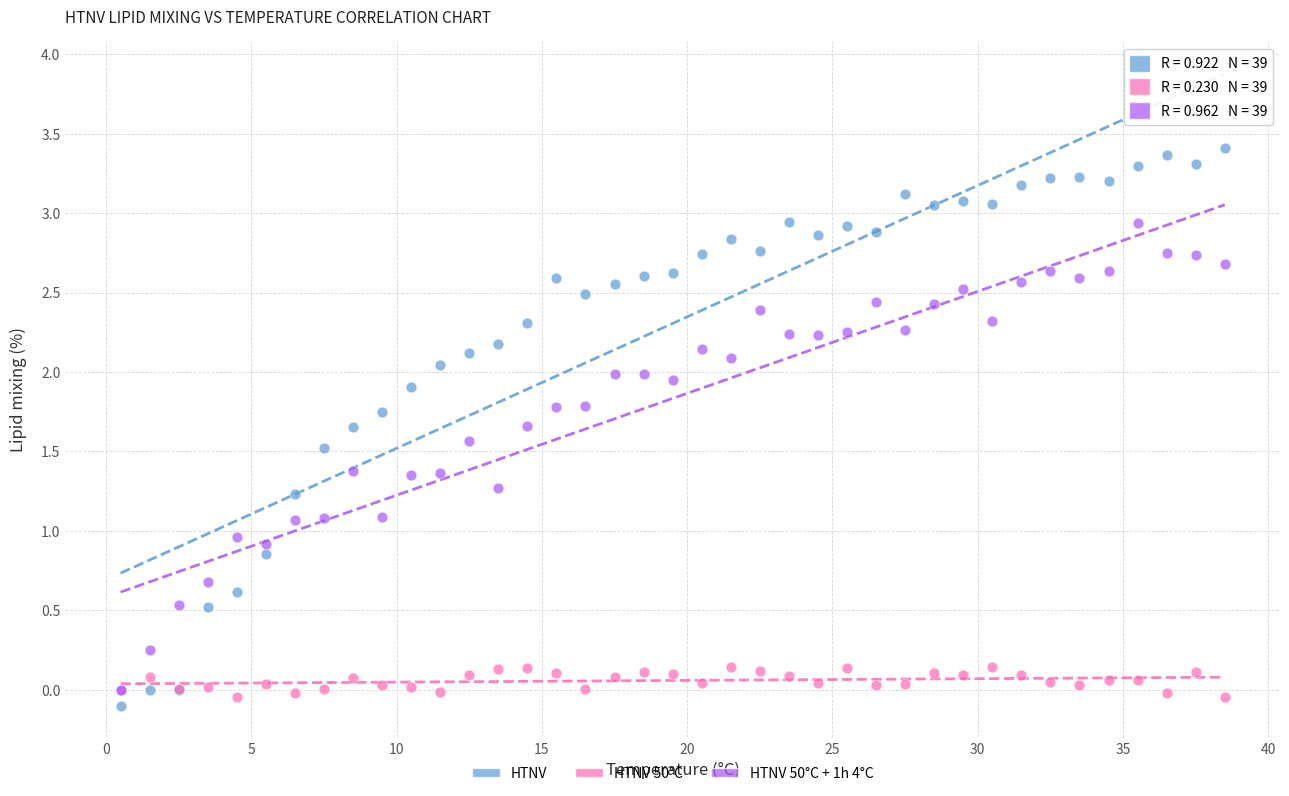

What are all the series names shown in the legend?

HTNV, HTNV 50°C, HTNV 50°C + 1h 4°C